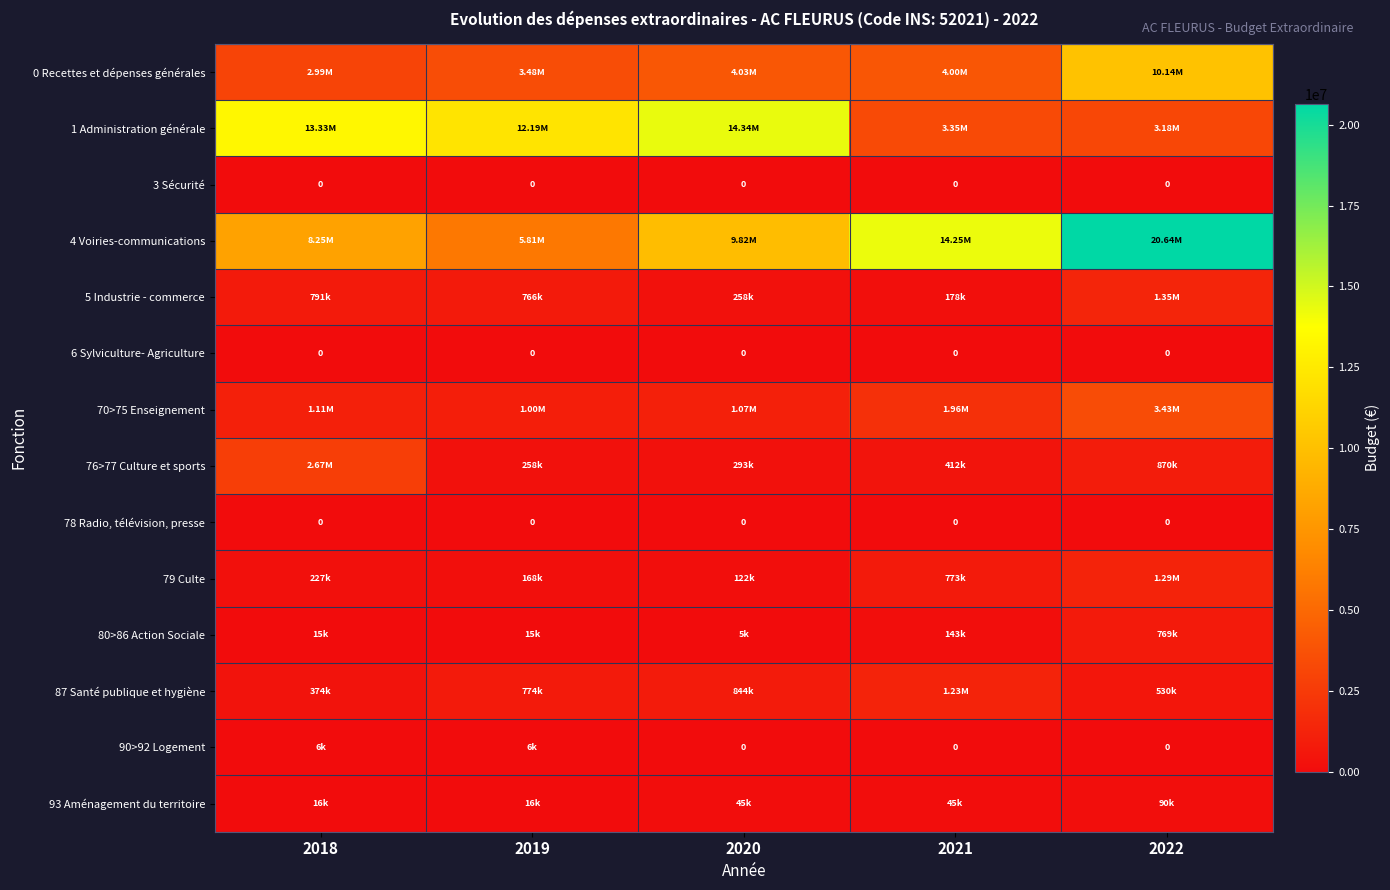

What is the difference between the highest and lowest values at 2019?

12191002.0